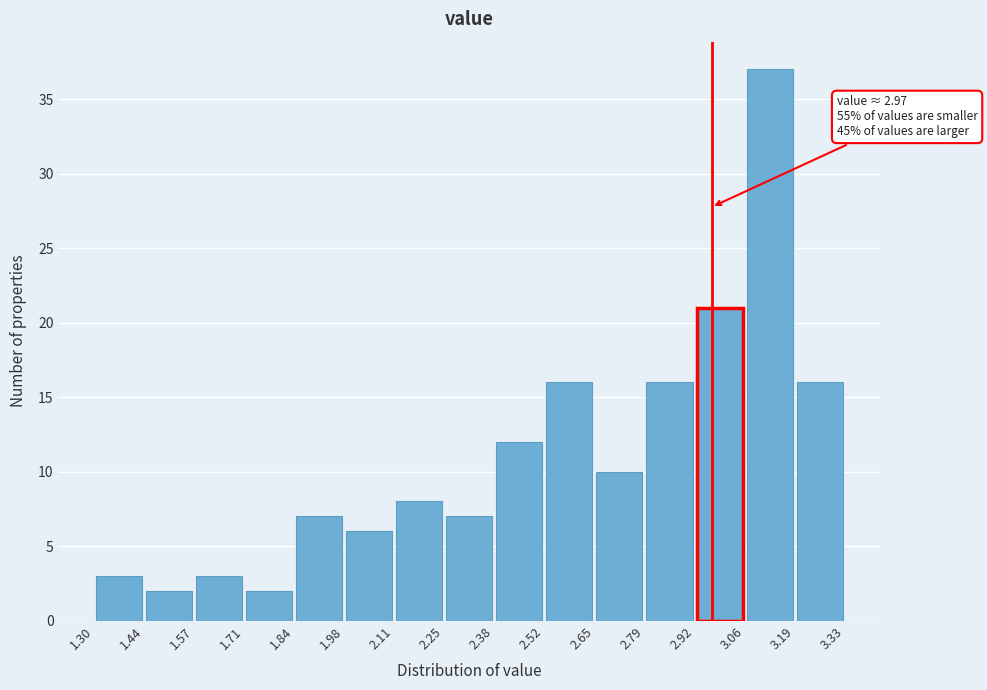

Which range on the x-axis has the tallest bar?

3.06 to 3.19